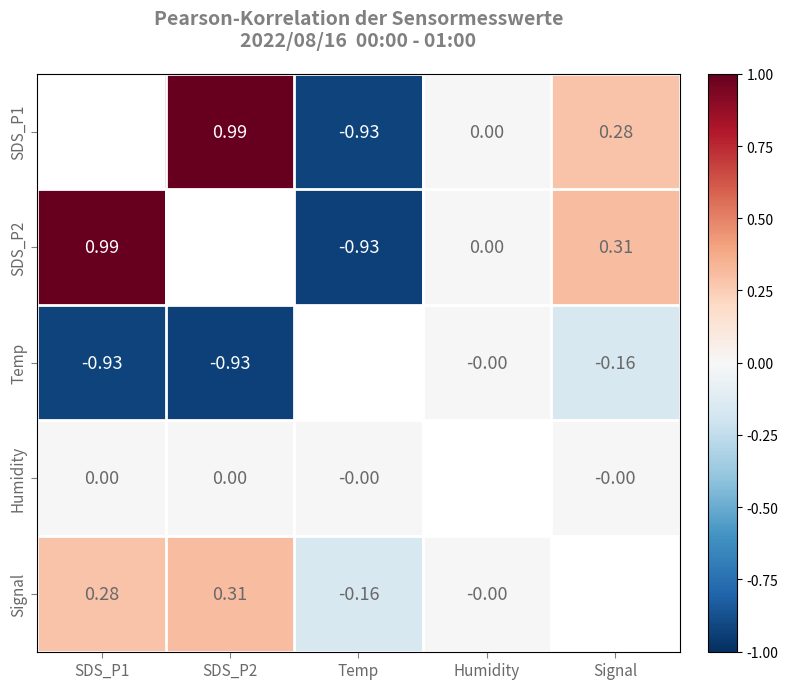

Is the value of Temp at SDS_P2 greater than the value of Humidity at Temp?

No